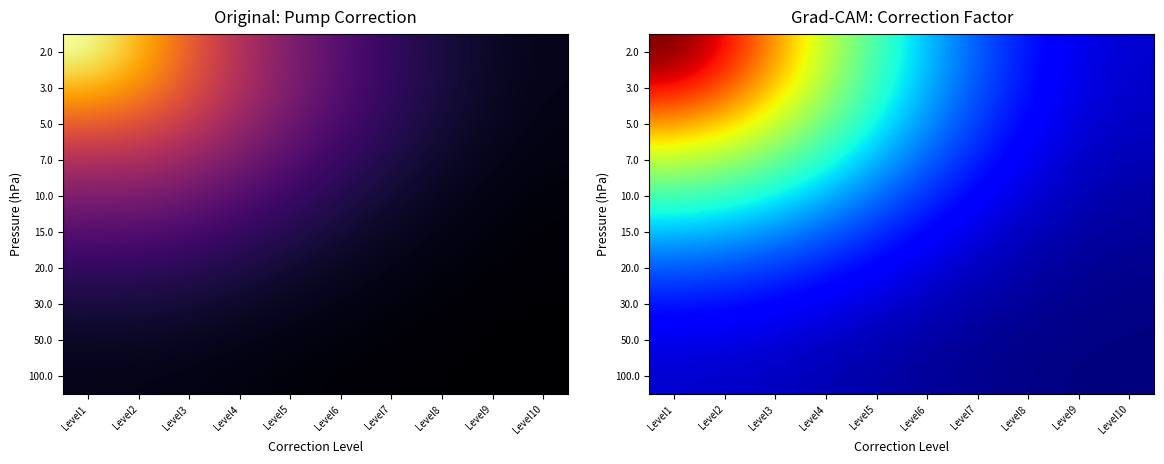

List the labels in order of 3.0 value, largest first.

Level1, Level2, Level3, Level4, Level5, Level6, Level7, Level8, Level9, Level10